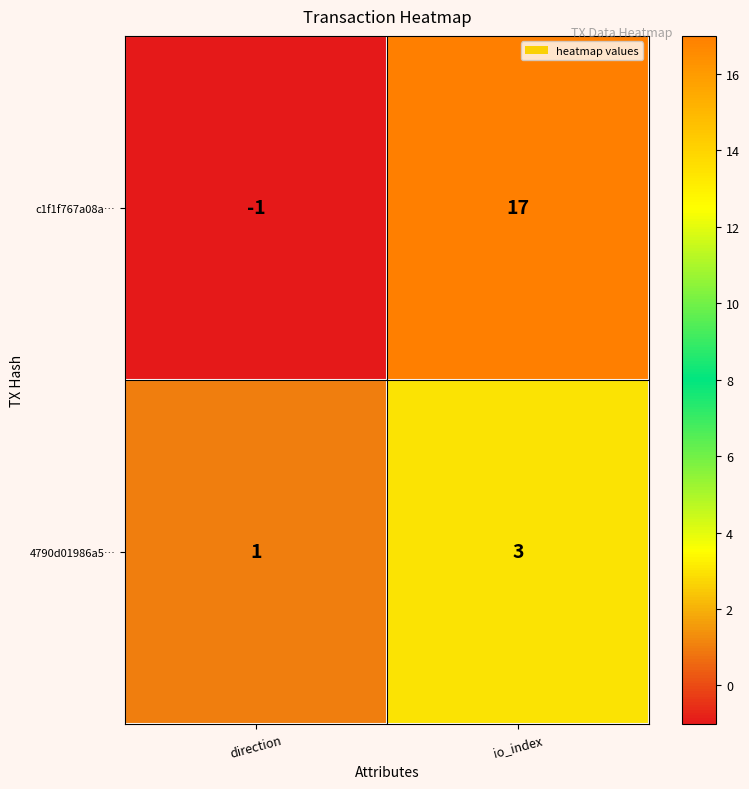

How many values in c1f1f767a08a… are above zero?

1